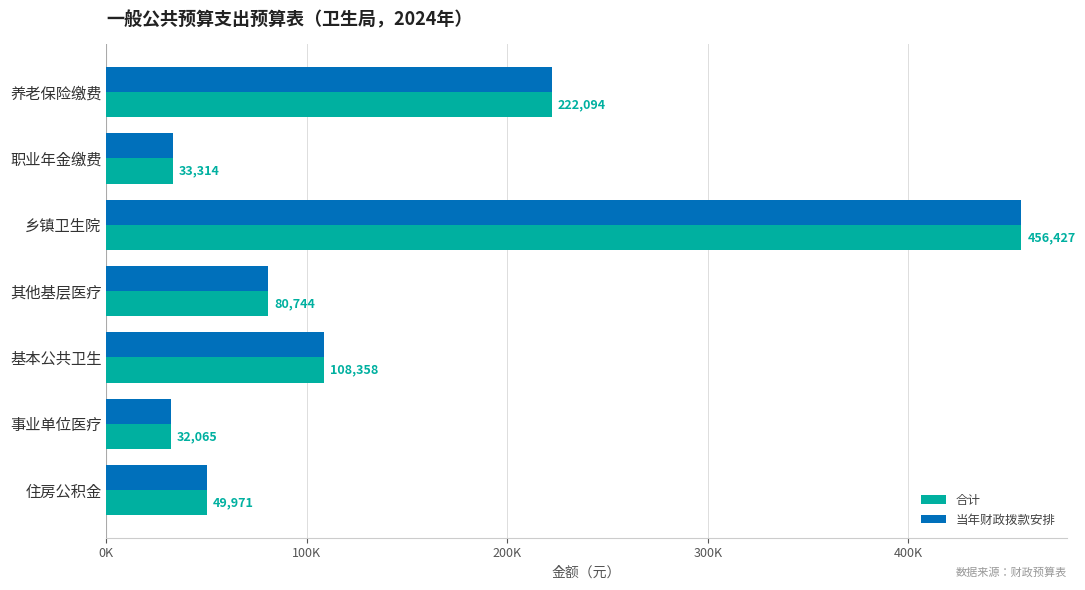

What are all the series names shown in the legend?

合计, 当年财政拨款安排